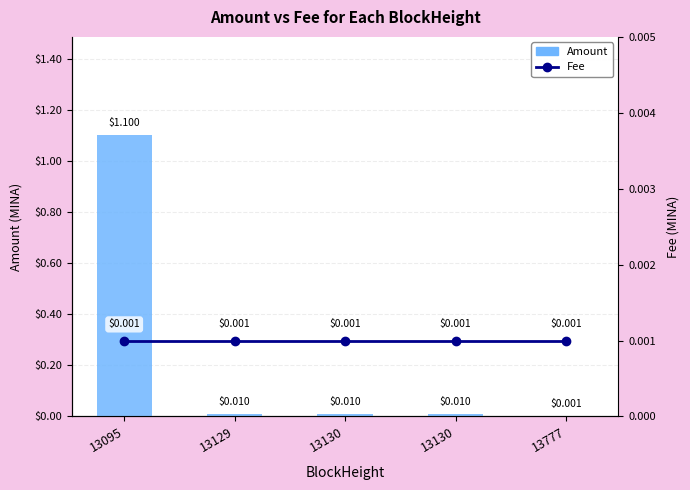

What are all the series names shown in the legend?

Amount, Fee